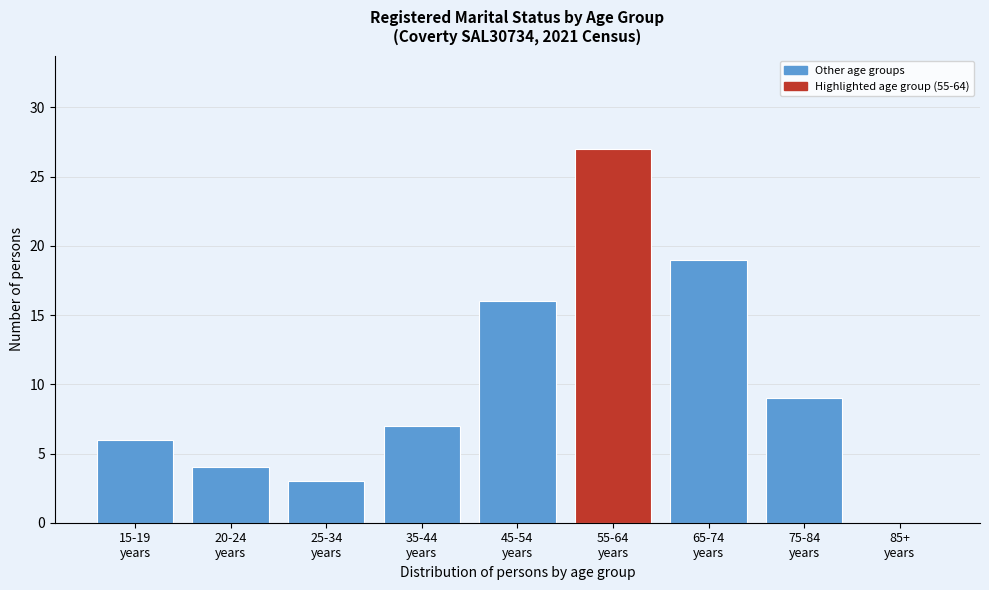

What is the sum of all values?

91